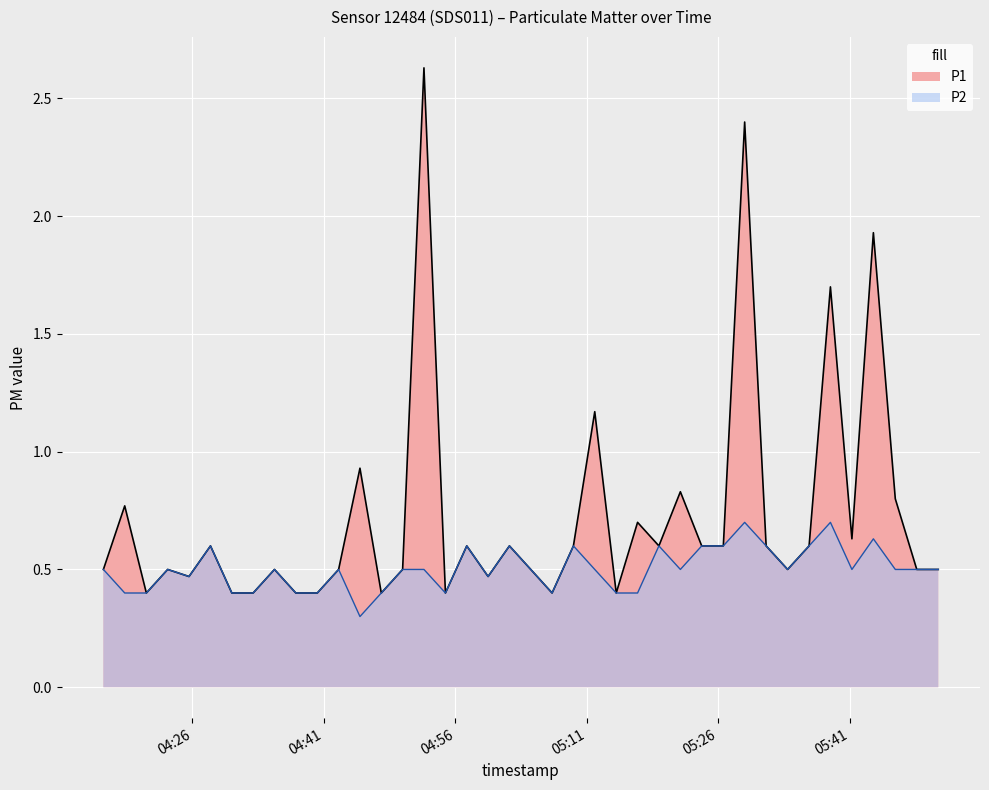

Reading right to left, extract all data points from this chart.

P1: 0.5	0.5	0.8	1.9	0.6	1.7	0.6	0.5	0.6	2.4	0.6	0.6	0.8	0.6	0.7	0.4	1.2	0.6	0.4	0.5	0.6	0.5	0.6	0.4	2.6	0.5	0.4	0.9	0.5	0.4	0.4	0.5	0.4	0.4	0.6	0.5	0.5	0.4	0.8	0.5
P2: 0.5	0.5	0.5	0.6	0.5	0.7	0.6	0.5	0.6	0.7	0.6	0.6	0.5	0.6	0.4	0.4	0.5	0.6	0.4	0.5	0.6	0.5	0.6	0.4	0.5	0.5	0.4	0.3	0.5	0.4	0.4	0.5	0.4	0.4	0.6	0.5	0.5	0.4	0.4	0.5